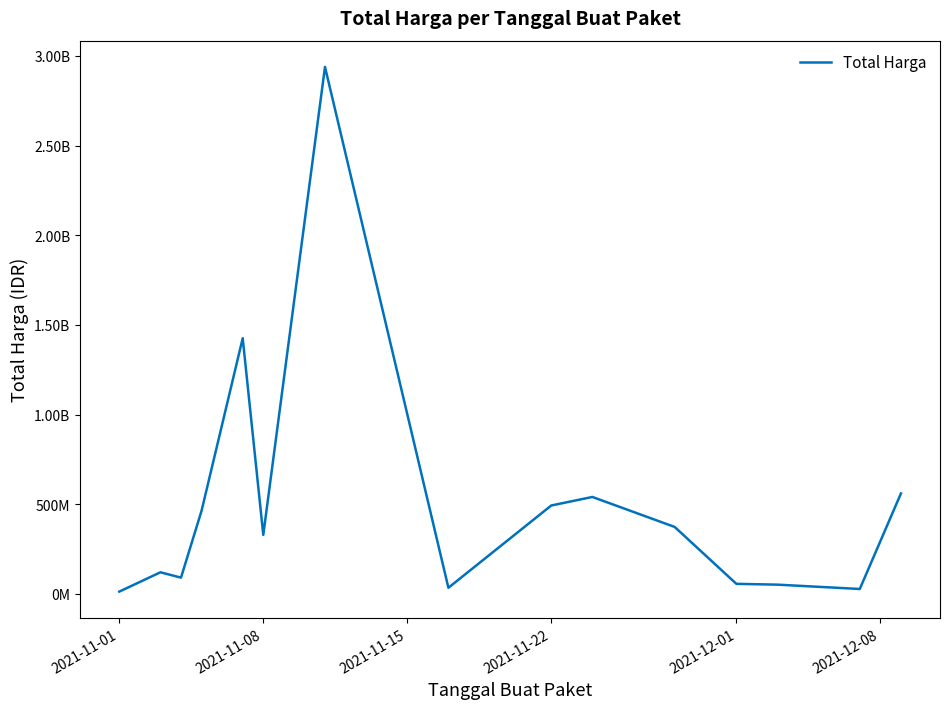

Is this an area chart (filled region under the line)?

No